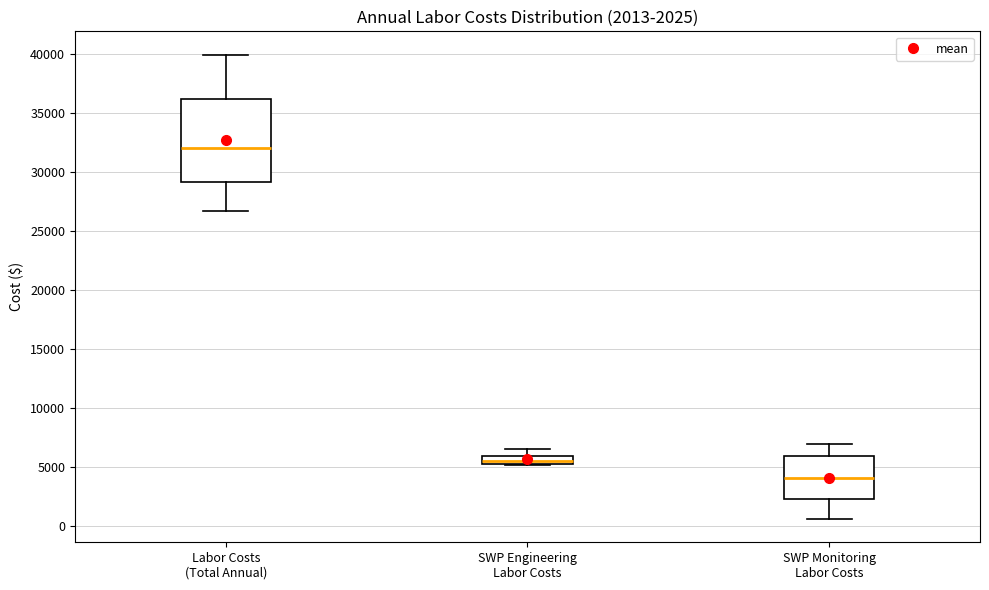

Which box has the lowest median line?

SWP Monitoring Labor Costs